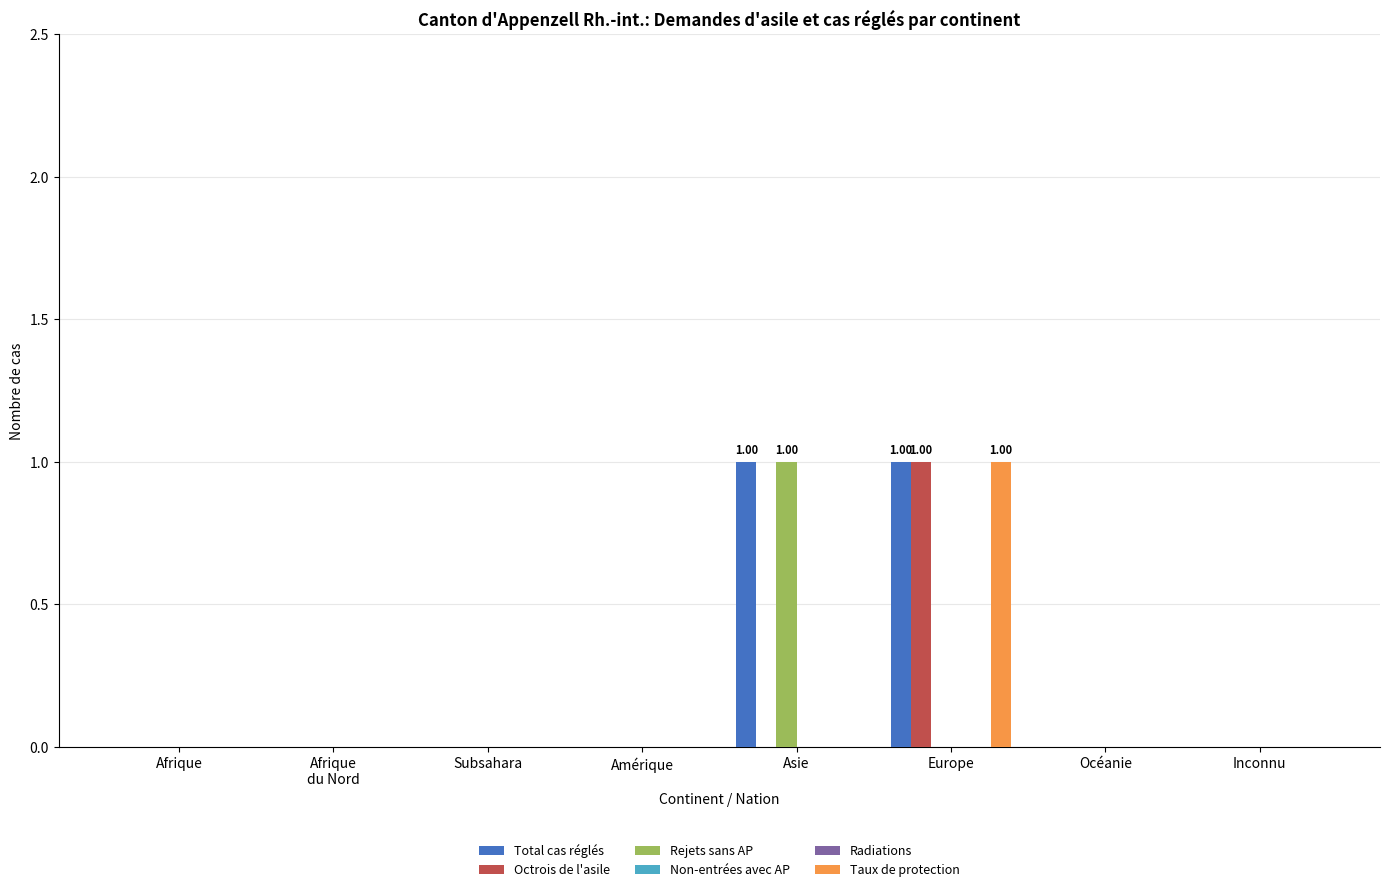

What is the difference between the highest and lowest values at Europe?

1